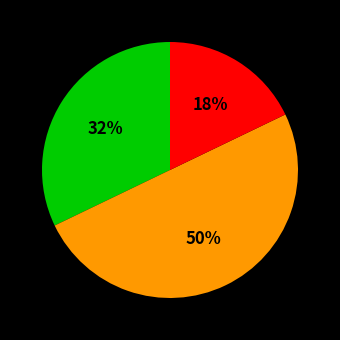

How many segments does this pie chart have?

3